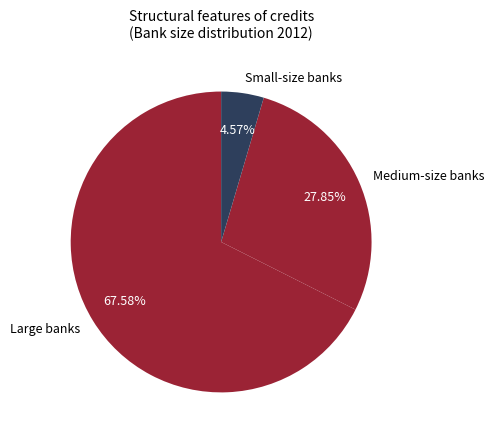

How many slices are in this pie chart?

3